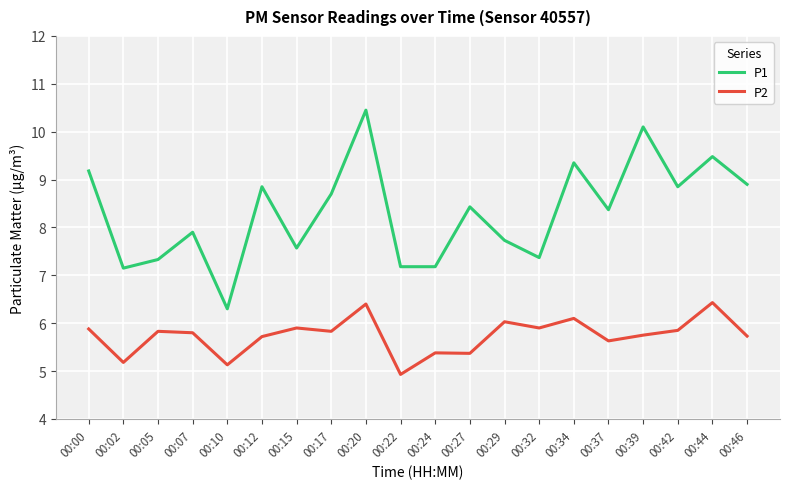

Which series has the largest total across all categories?

P1